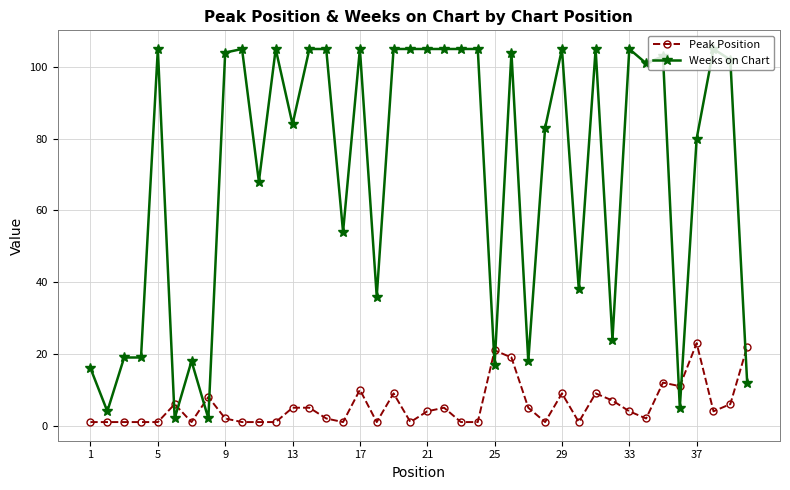

What are all the series names shown in the legend?

Peak Position, Weeks on Chart